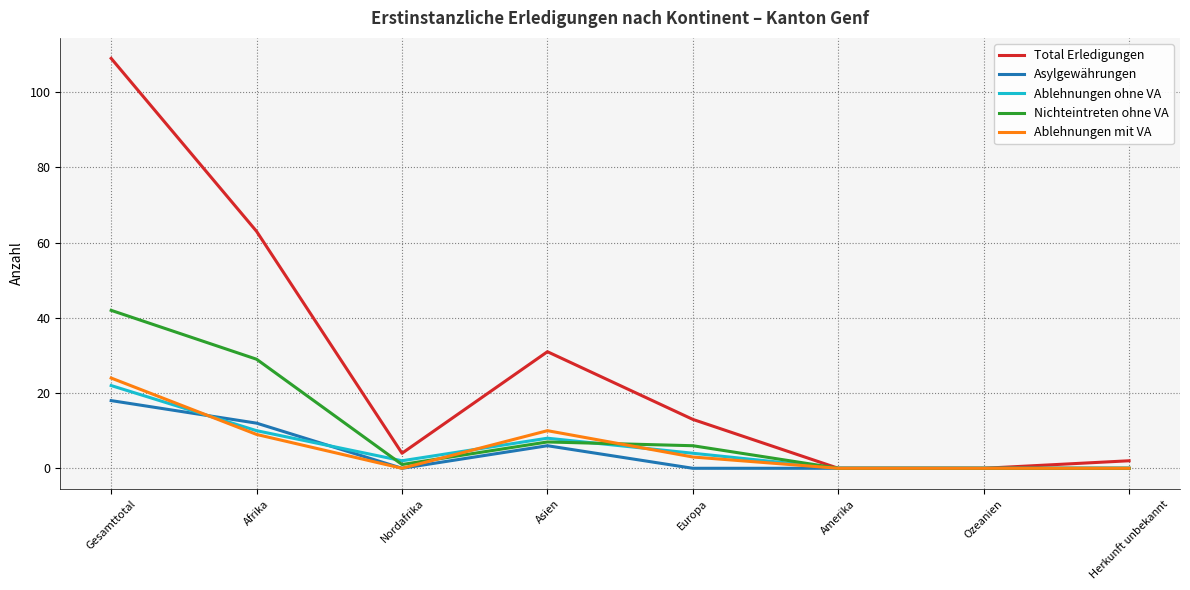

Is it true that Ablehnungen mit VA equals -11 at Amerika?

False